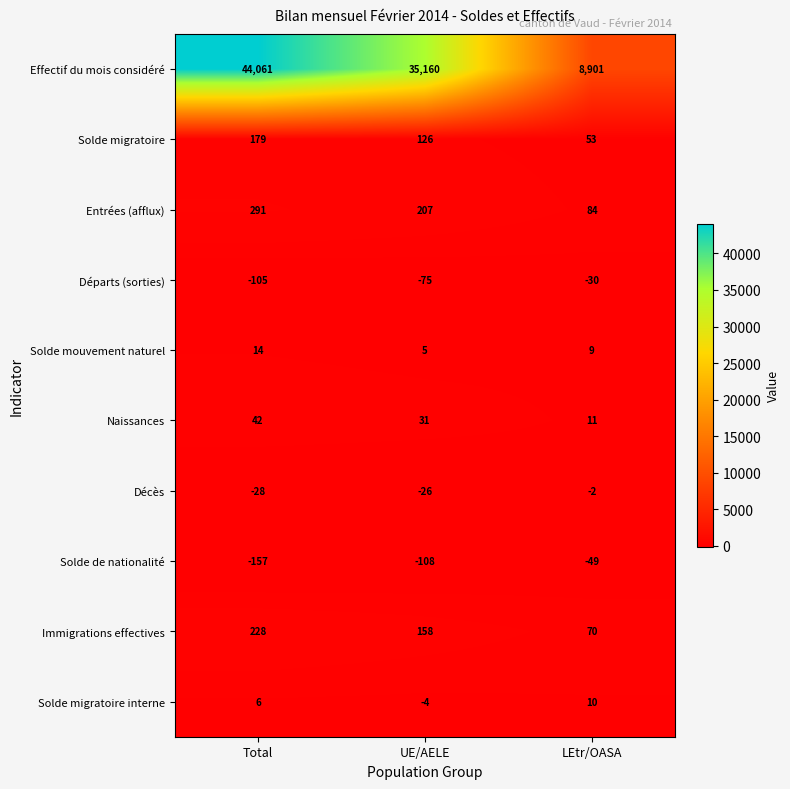

At how many categories does at least one series exceed 30704?

2